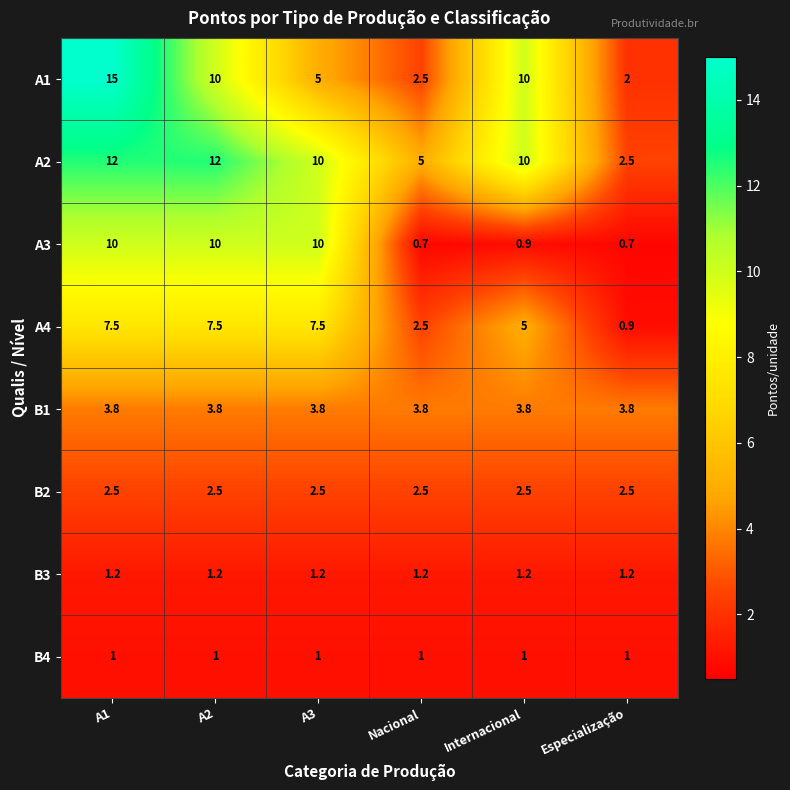

Which series has the largest total across all categories?

A2